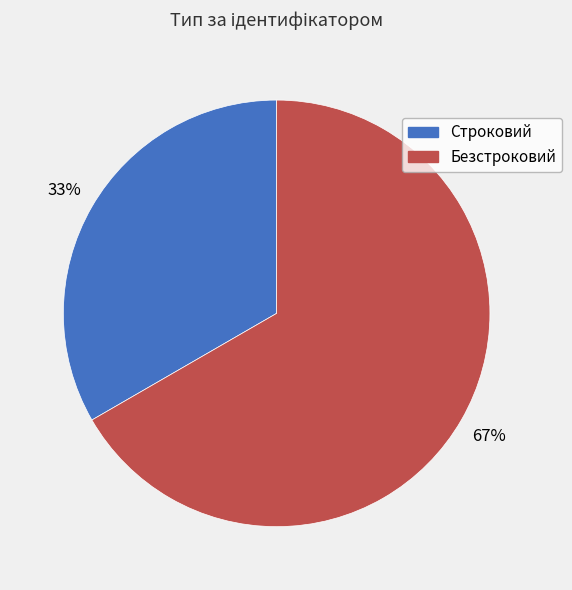

Is it true that Строковий is 33% of the pie?

True